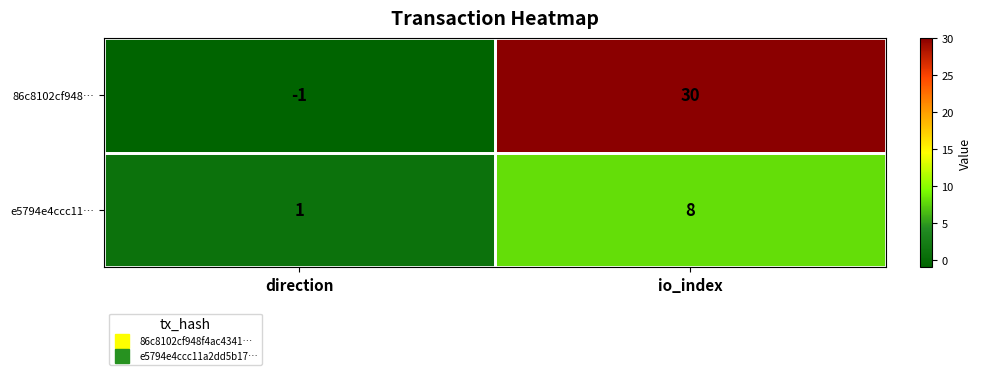

List the series in order of their peak value, lowest first.

e5794e4ccc11…, 86c8102cf948…